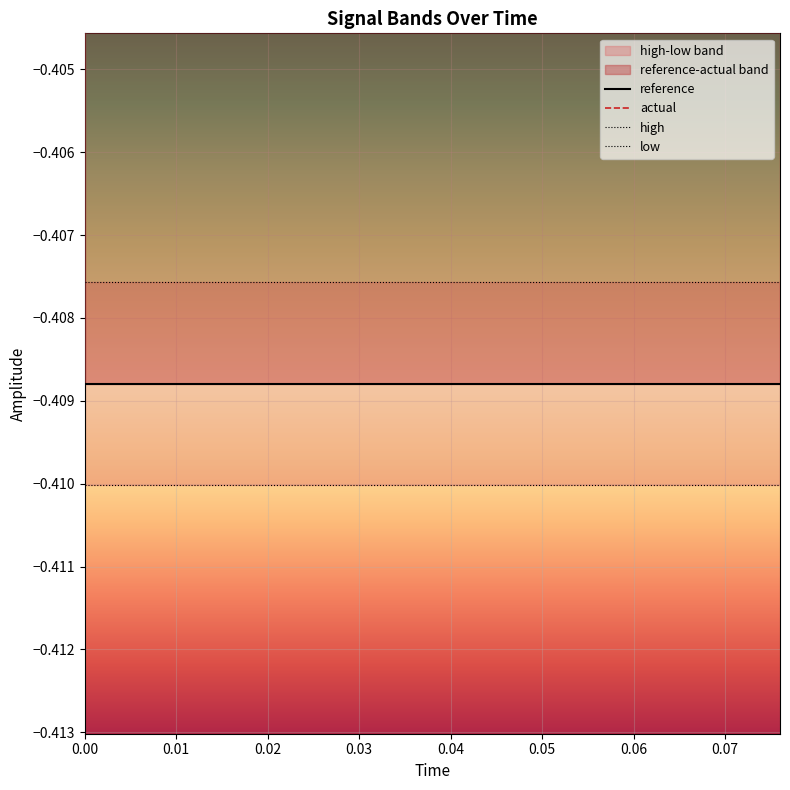

What position from the right is 0.03?

17